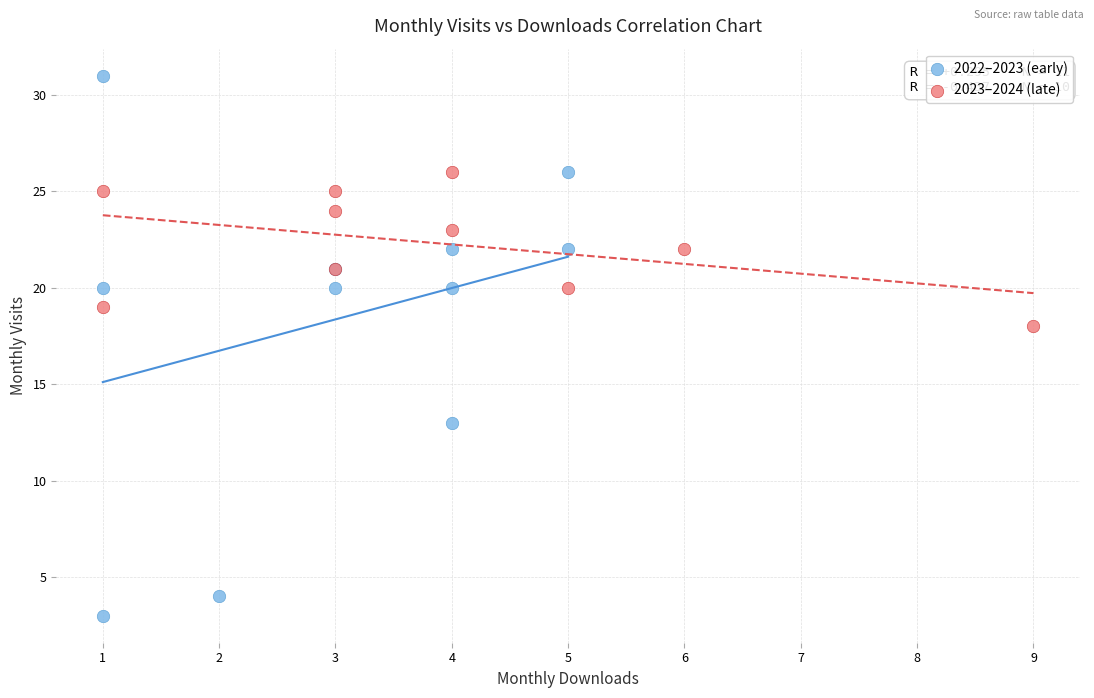

Which series reaches the maximum Y coordinate?

2022–2023 (early)